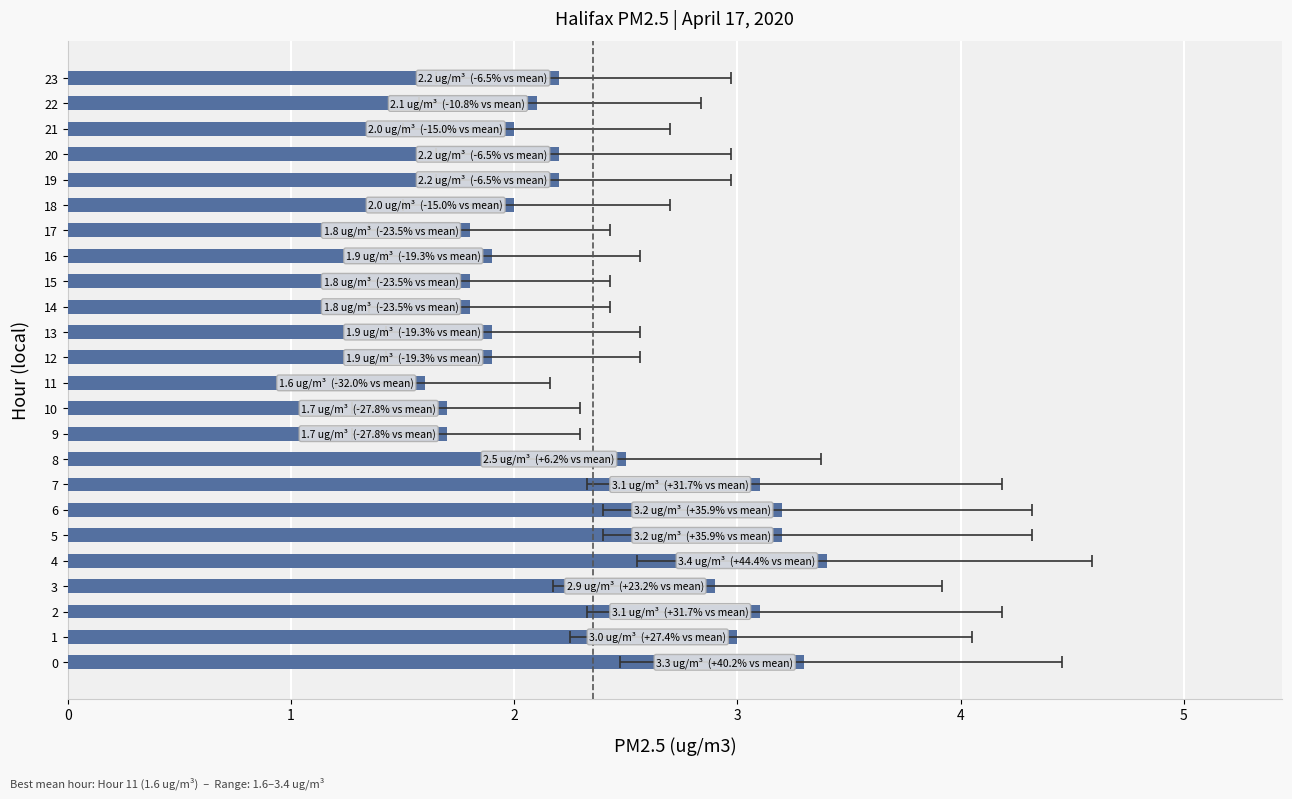

Reading left to right, what are all the values shown in this chart?

3.3	3.0	3.1	2.9	3.4	3.2	3.2	3.1	2.5	1.7	1.7	1.6	1.9	1.9	1.8	1.8	1.9	1.8	2.0	2.2	2.2	2.0	2.1	2.2